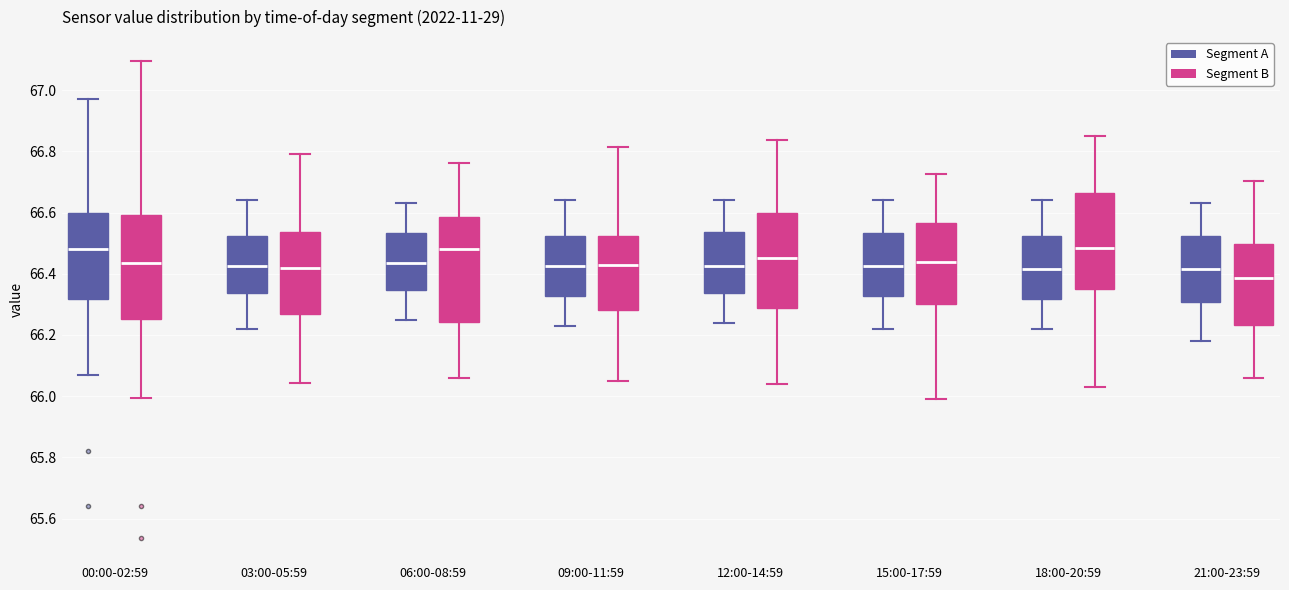

Where is the lower edge of the box for 00:00-02:59 (Segment B) on the y-axis? The values are not printed on the chart, so give them approximately, as read against the axis.

66.26